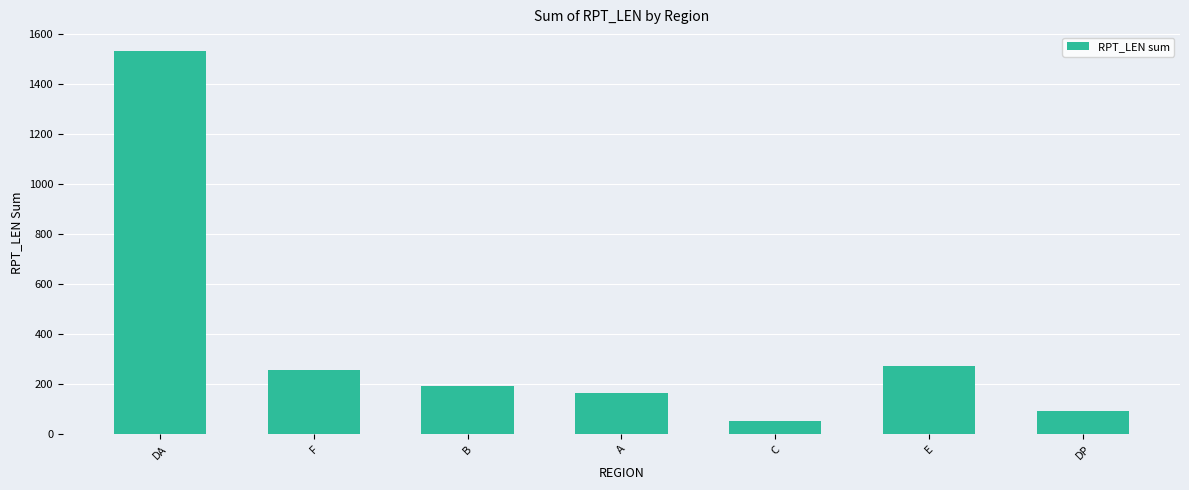

List the labels in order of value, smallest first.

C, DP, A, B, F, E, DA